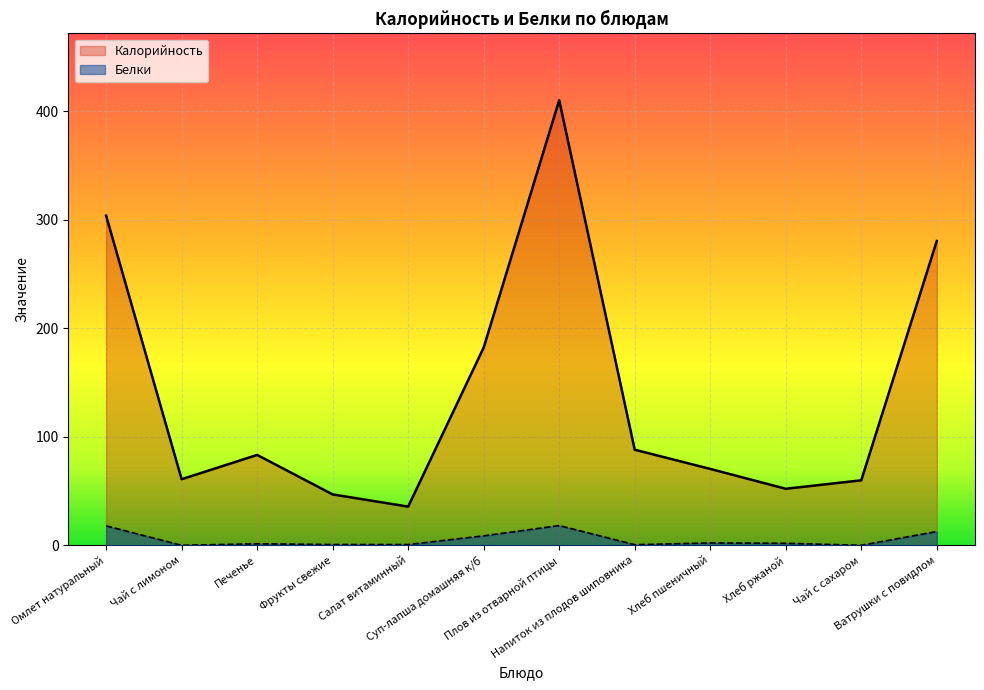

What is the difference between the Калорийность values at Фрукты свежие and Омлет натуральный?

256.9